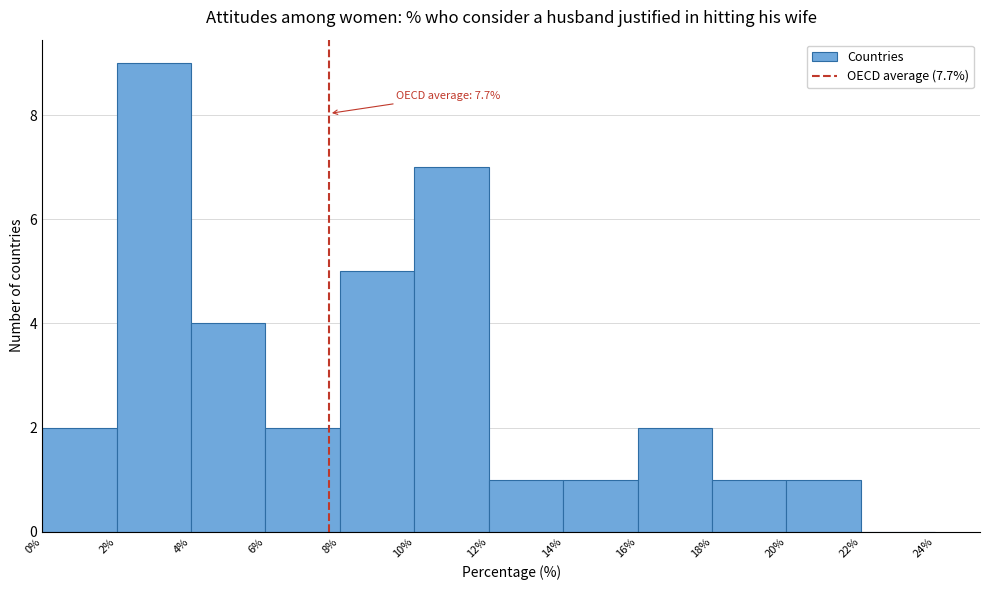

Over which range of the x-axis is the bar tallest?

2% to 4%